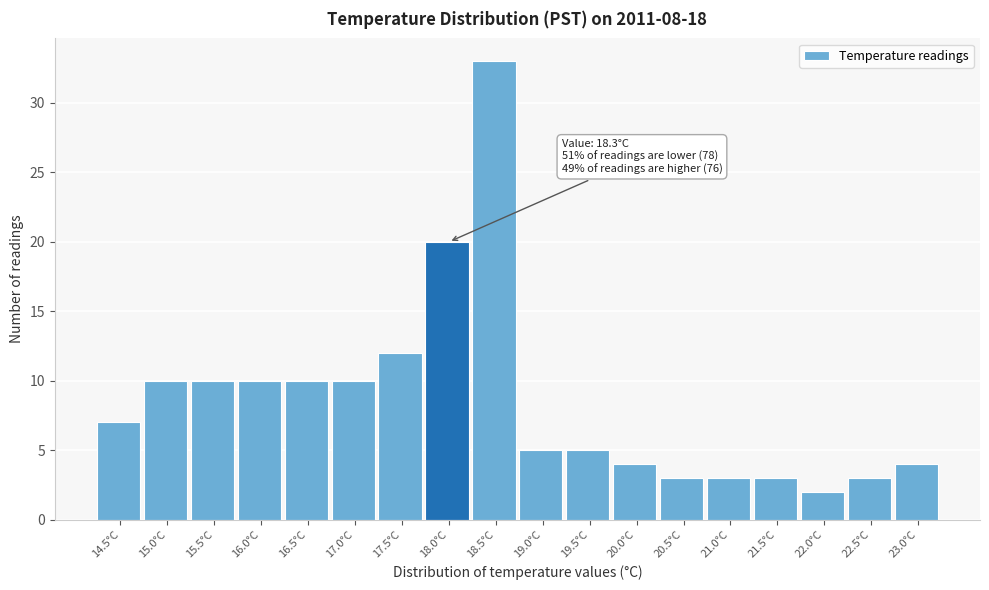

Reading left to right, what are all the values shown in this chart?

14.5°C=7	15.0°C=10	15.5°C=10	16.0°C=10	16.5°C=10	17.0°C=10	17.5°C=12	18.0°C=20	18.5°C=33	19.0°C=5	19.5°C=5	20.0°C=4	20.5°C=3	21.0°C=3	21.5°C=3	22.0°C=2	22.5°C=3	23.0°C=4